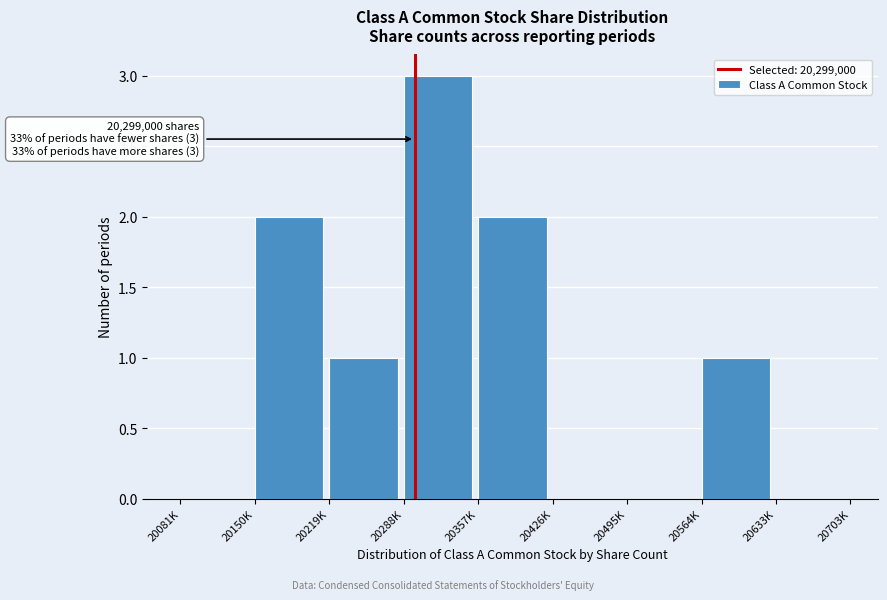

Reading right to left, extract all data points from this chart.

20633K=0	20564K=1	20495K=0	20426K=0	20357K=2	20288K=3	20219K=1	20150K=2	20081K=0